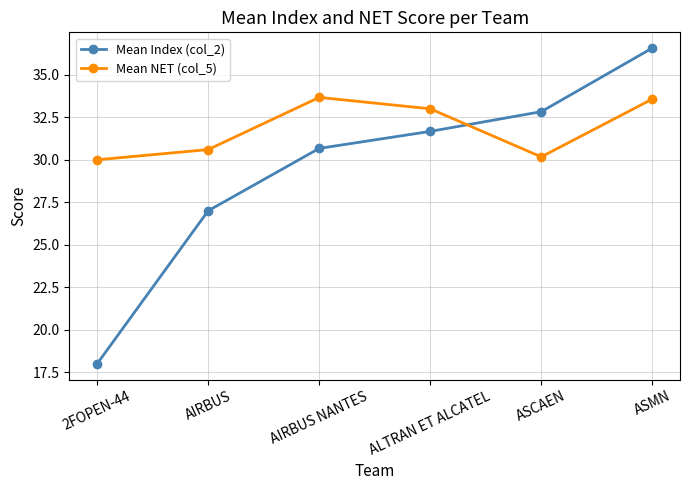

Rank the categories by Mean Index (col_2) value from lowest to highest.

2FOPEN-44, AIRBUS, AIRBUS NANTES, ALTRAN ET ALCATEL, ASCAEN, ASMN